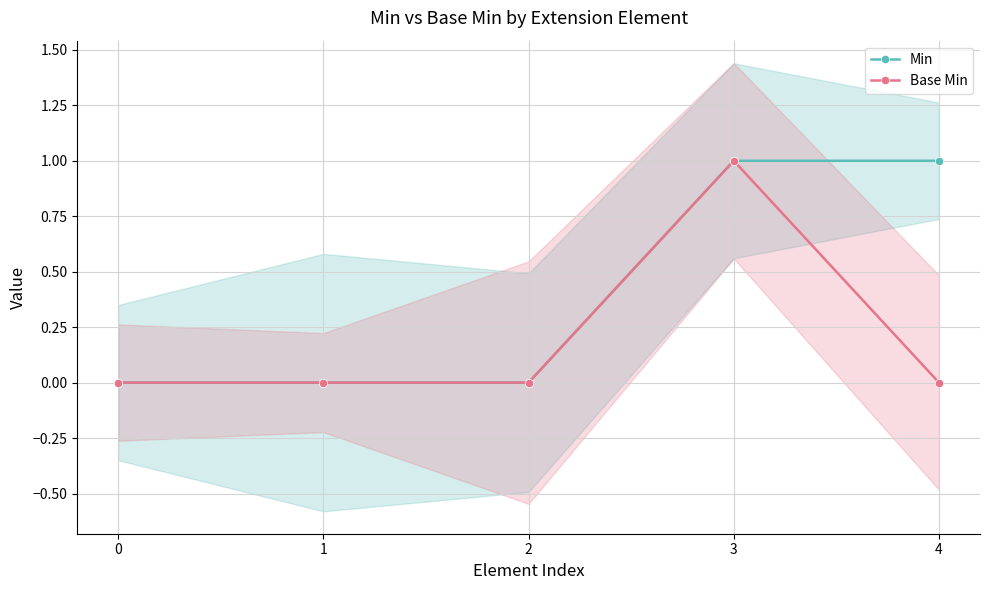

What is the maximum value for Min?

1